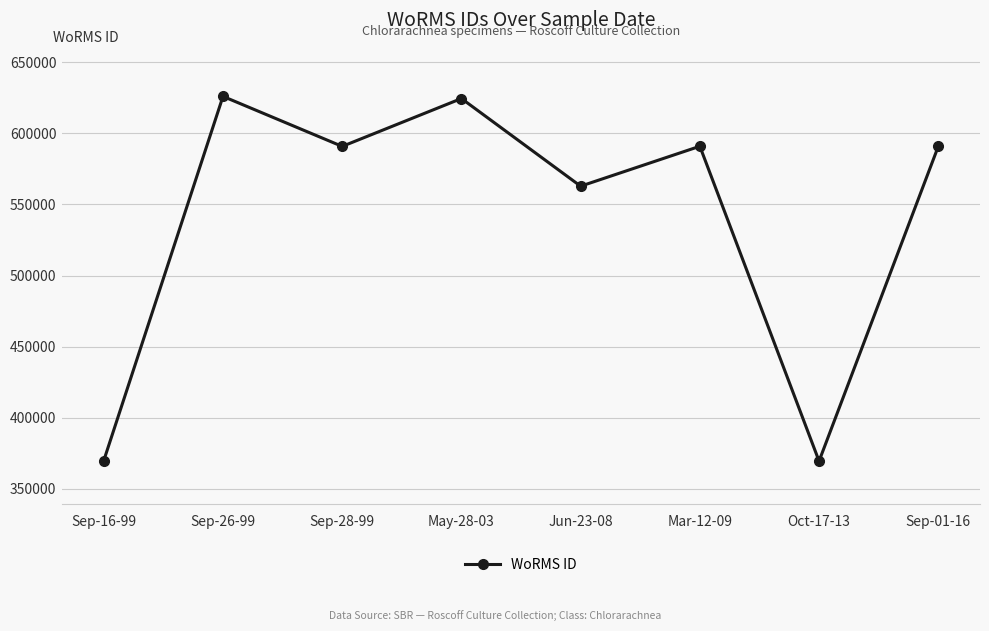

What is the change in value from Sep-28-99 to May-28-03?

+33679